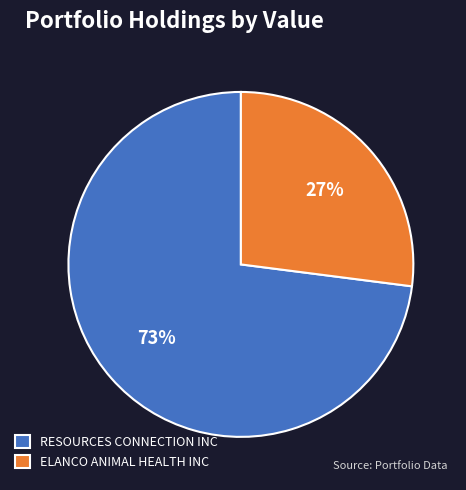

To the nearest percent, what is the average slice percentage?

50%